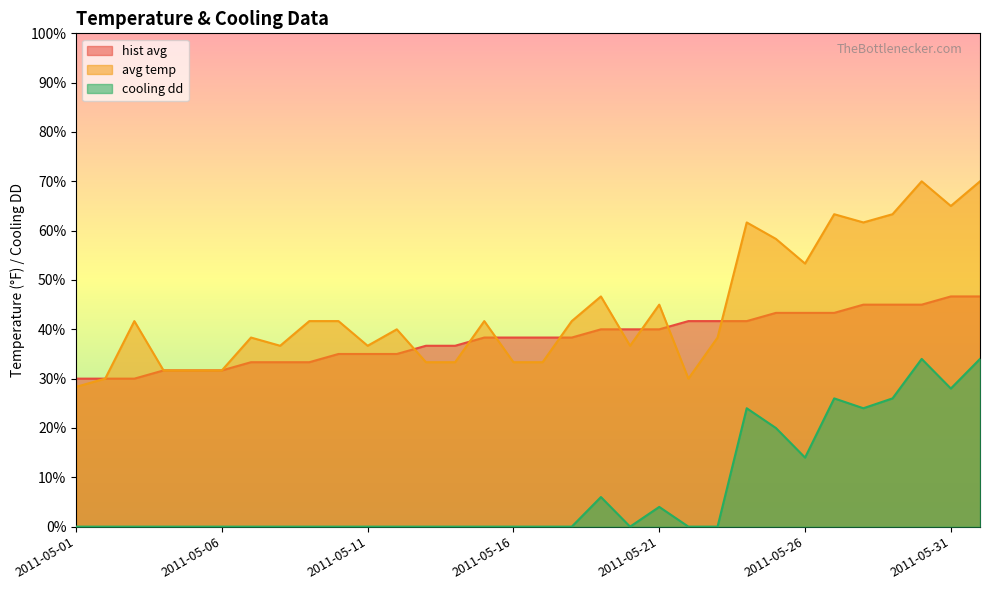

How many values in the hist avg series are below 38?

14